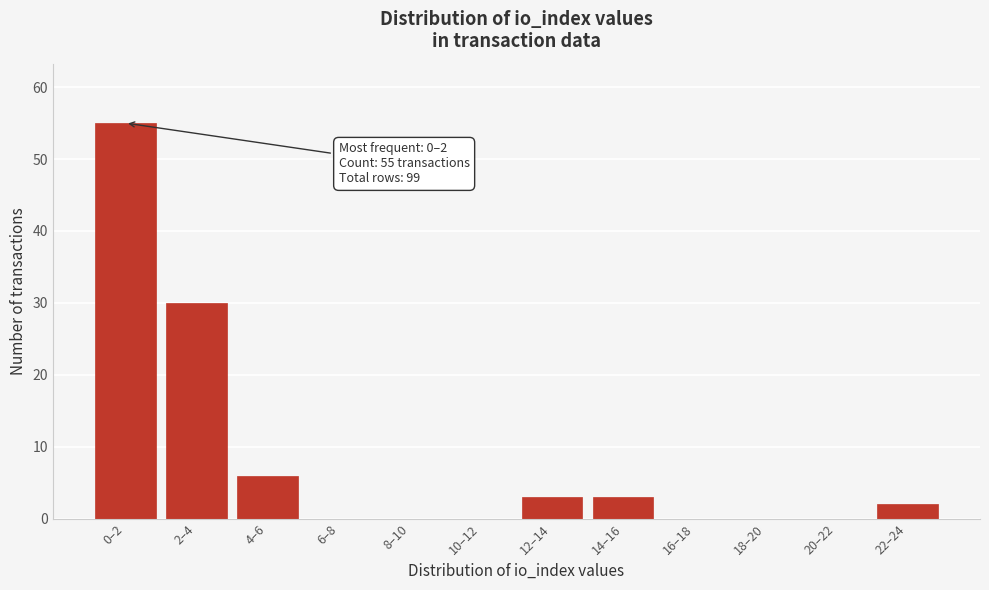

Reading left to right, extract all data points from this chart.

0–2=55	2–4=30	4–6=6	6–8=0	8–10=0	10–12=0	12–14=3	14–16=3	16–18=0	18–20=0	20–22=0	22–24=2